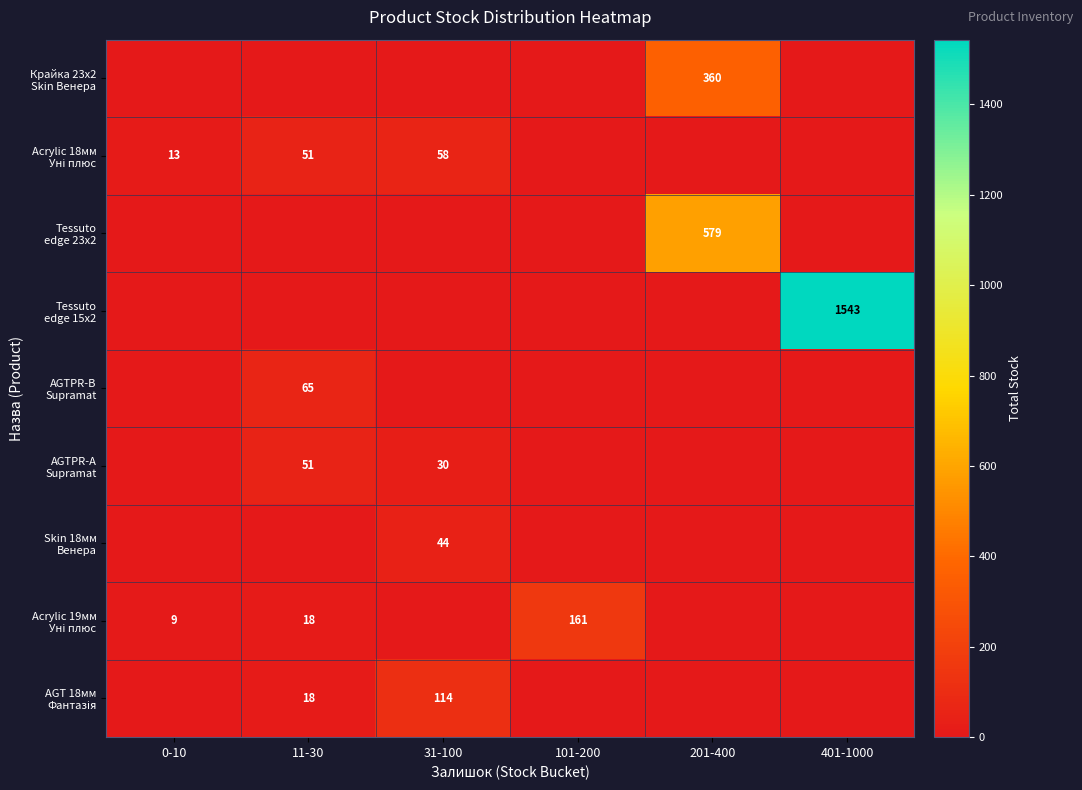

How many data points in Крайка 23x2 Skin Венера are above 0?

1